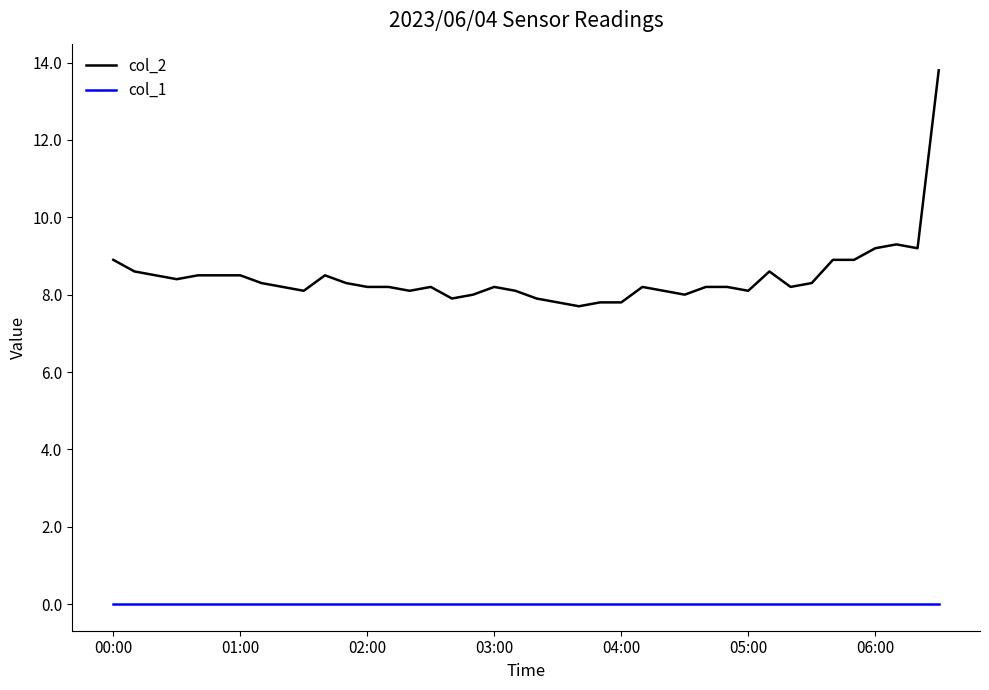

Which series has the widest spread of values?

col_2